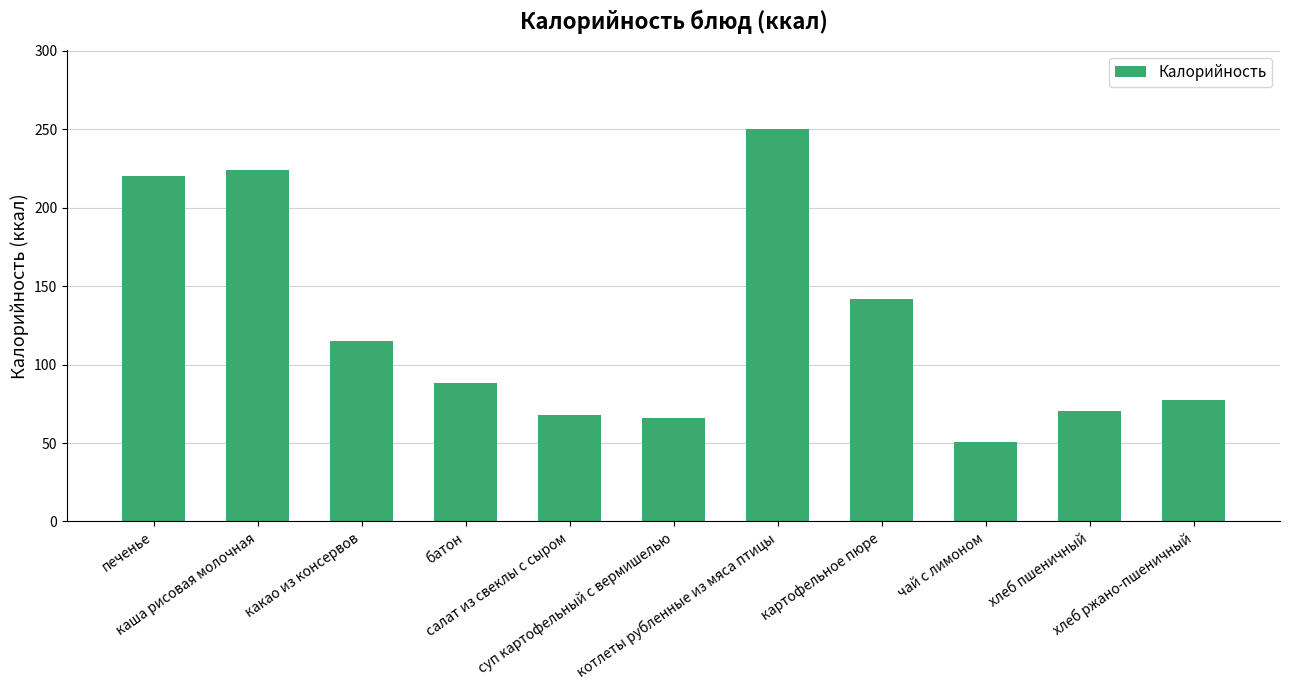

What is the minimum value shown in the chart?

50.8